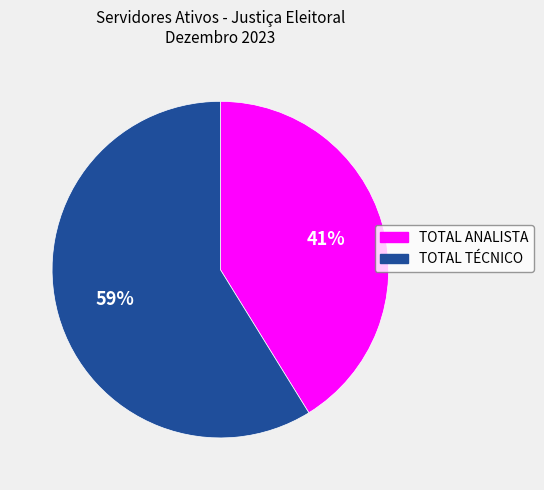

Is the sum of TOTAL ANALISTA and TOTAL TÉCNICO greater than half?

Yes